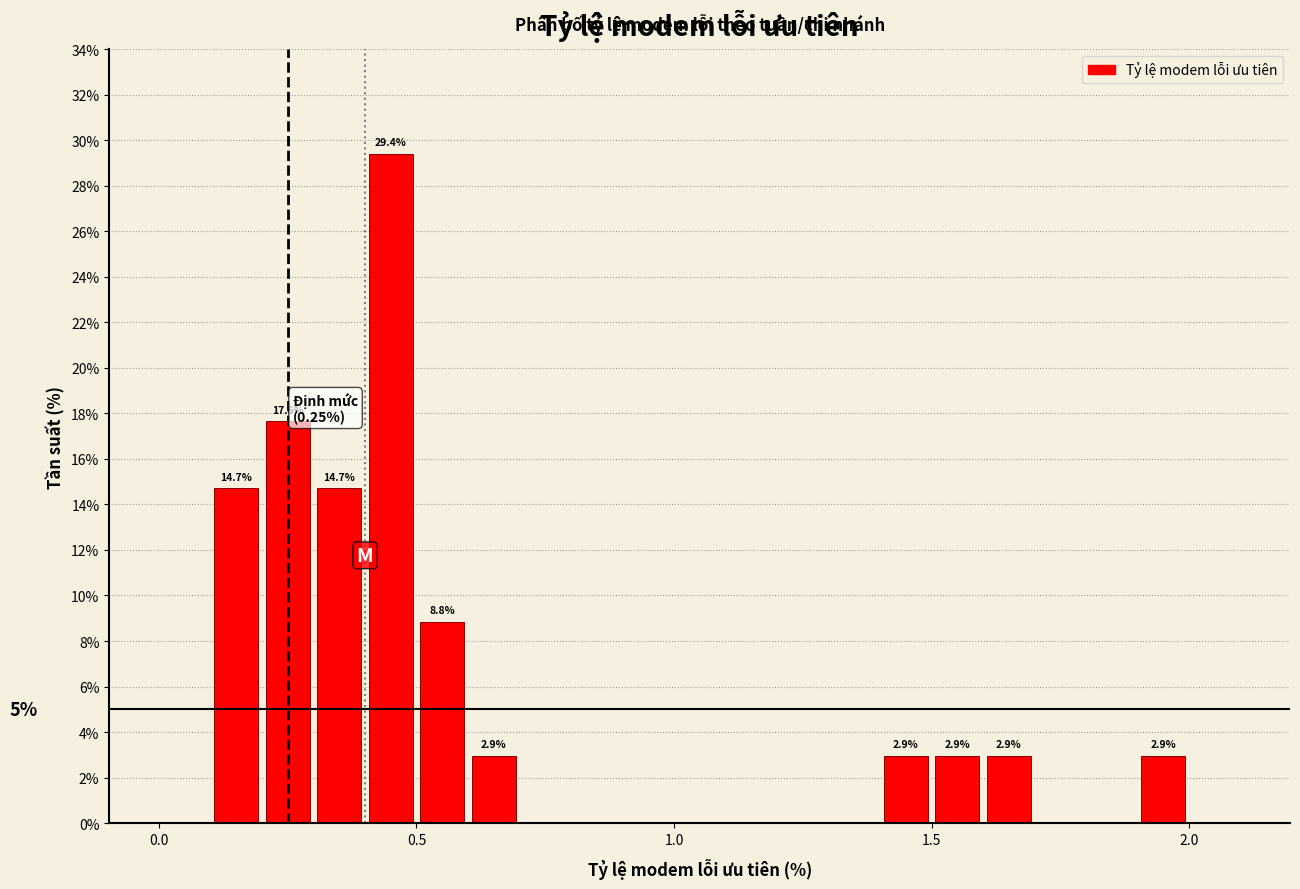

Read against the x-axis, roughly where is the centre of the tallest bar?

0.45